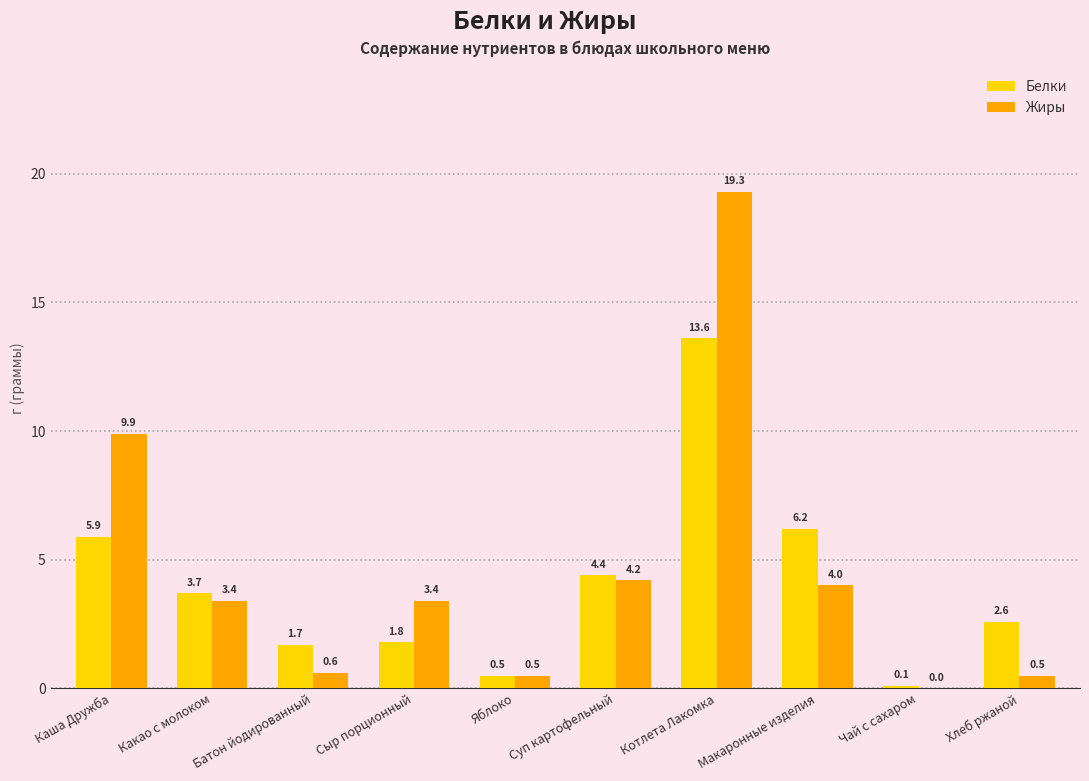

What is the maximum value for Жиры?

19.3